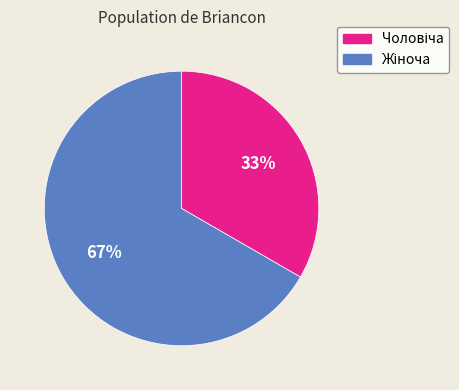

How many segments does this pie chart have?

2